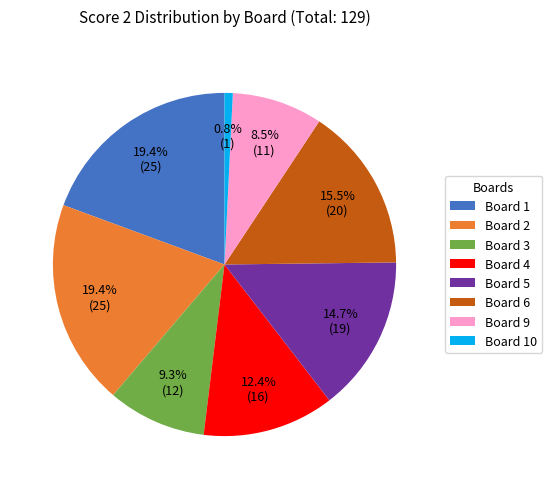

Does Board 1 represent more than half of the total?

No